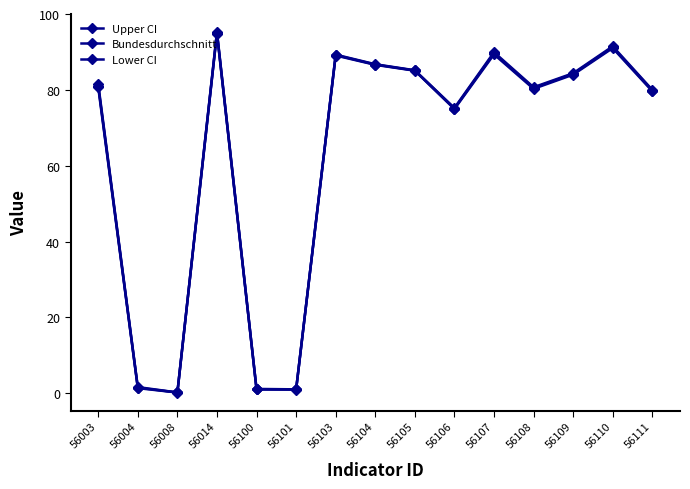

How many data points does each series have?

15